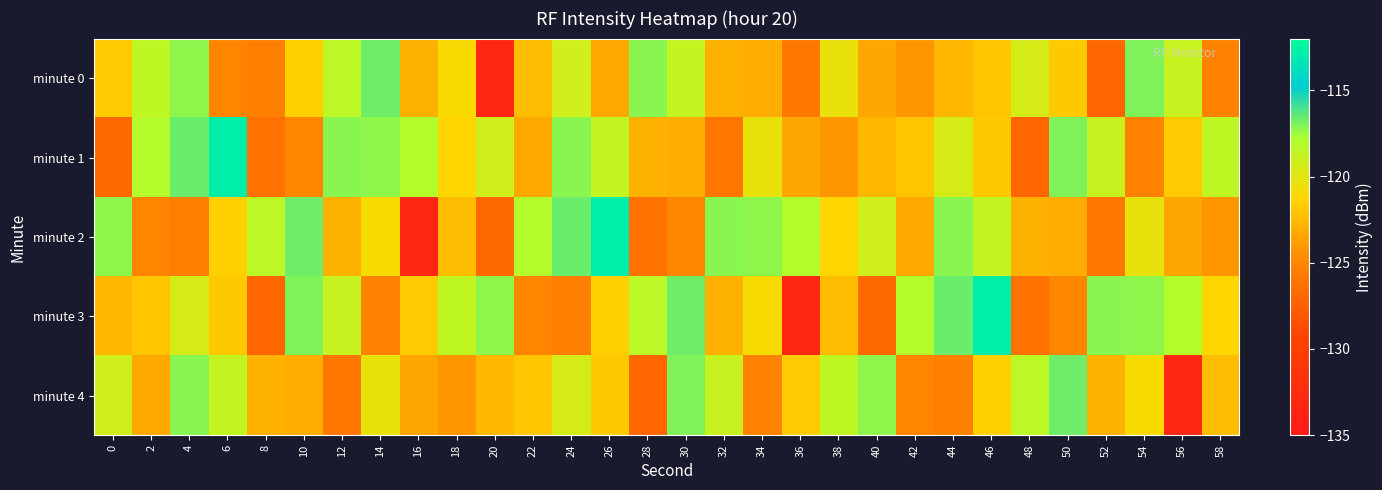

What is the total value across all series at 32?

-607.9